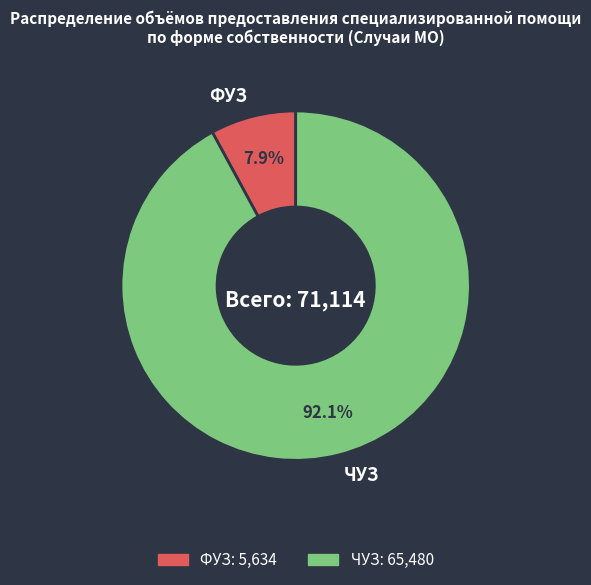

Is it true that ЧУЗ is 81% of the pie?

False